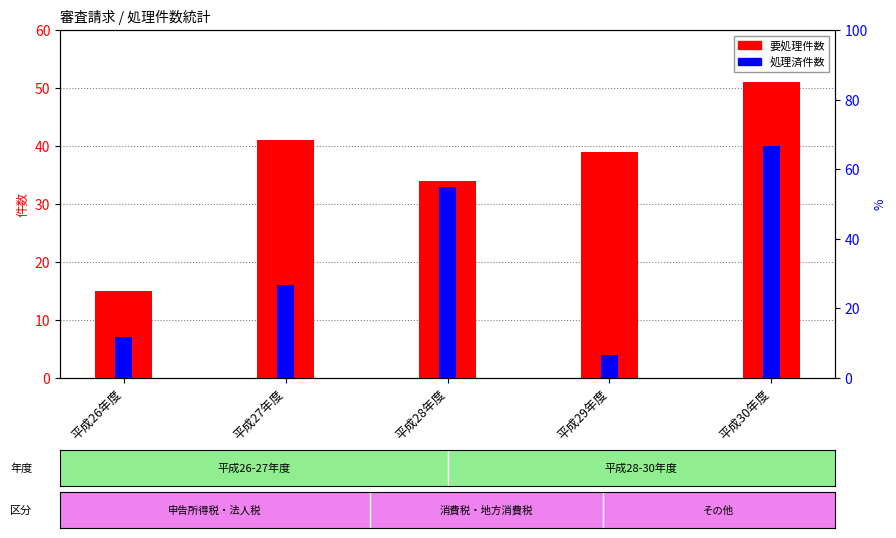

What is the minimum value for 要処理件数?

15